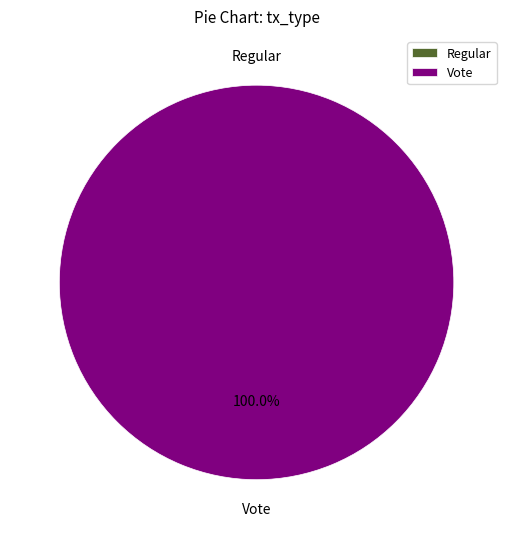

What is the majority slice?

Vote